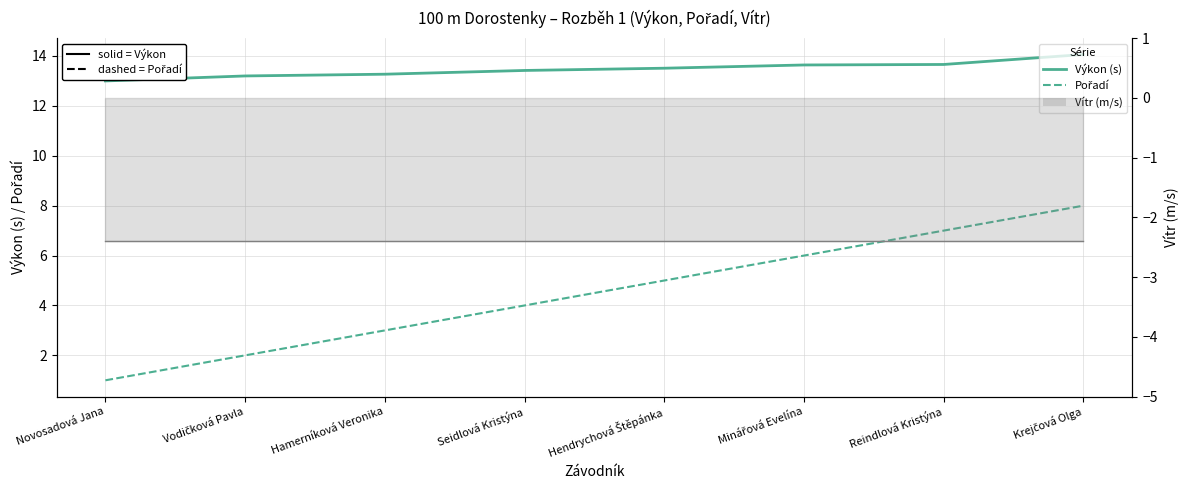

Between Minářová Evelína and Vodičková Pavla, which is larger?

Minářová Evelína